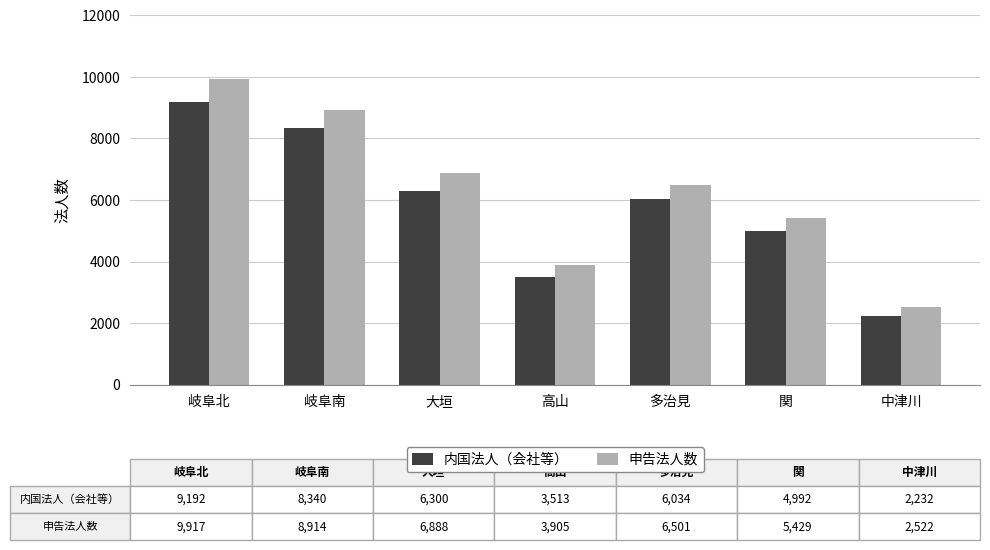

At which label does 内国法人（会社等） first exceed 6034?

岐阜北